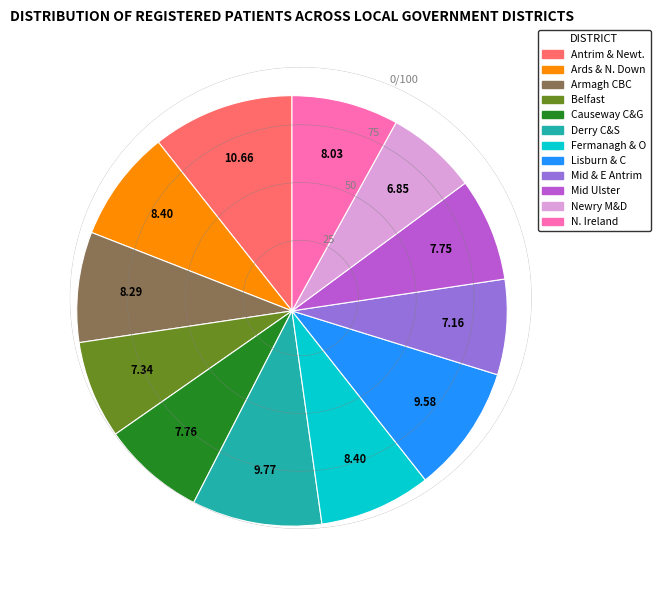

How many slices are in this pie chart?

12